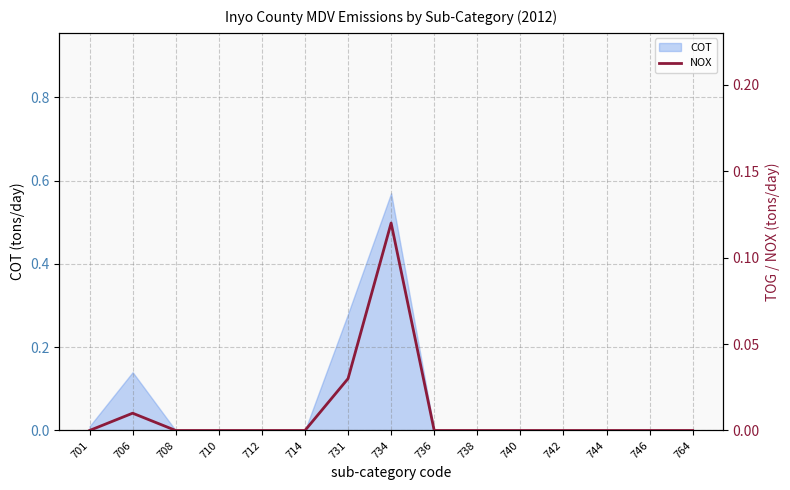

Does the chart have visible grid lines?

Yes